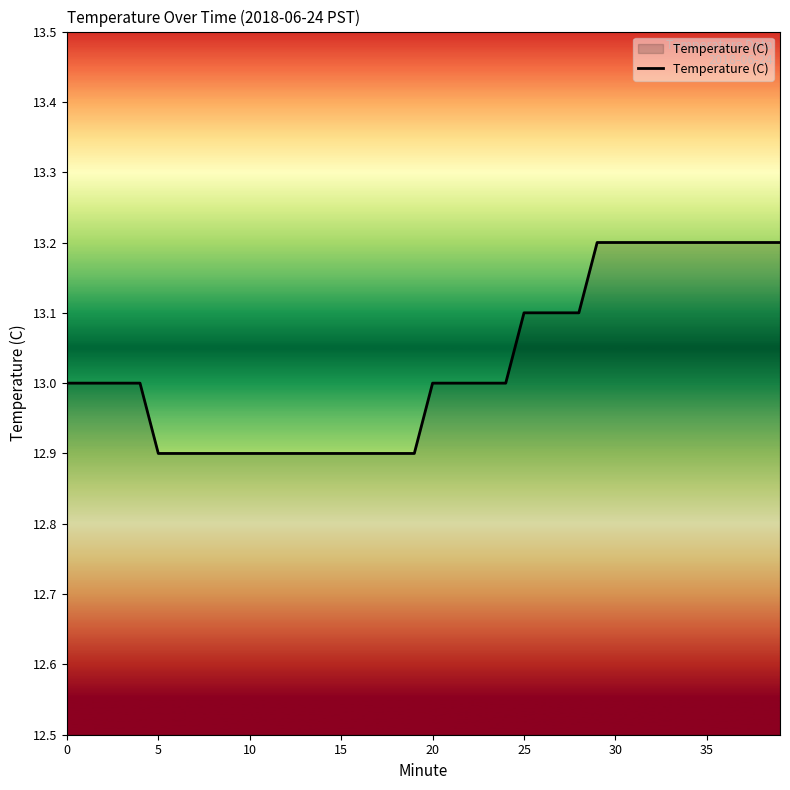

What is the smallest value displayed?

12.9